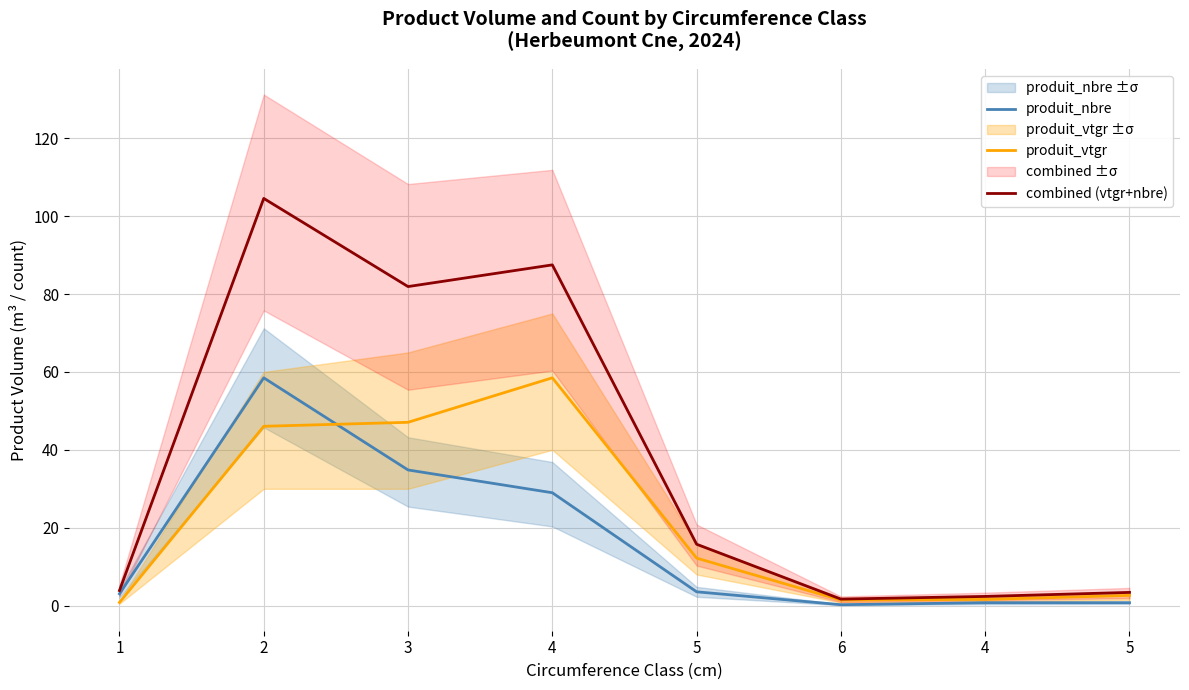

What is the value of the produit_nbre point at the 3rd from the left?

34.8